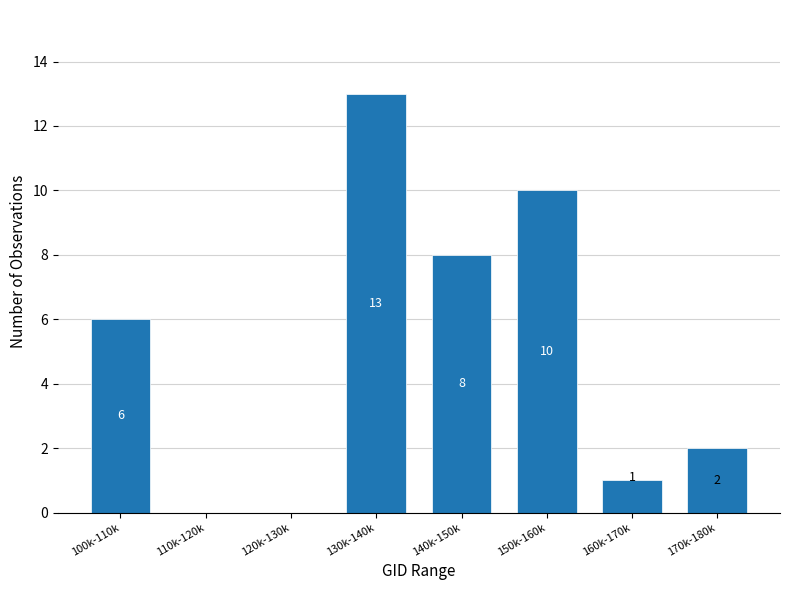

Reading left to right, transcribe all the data shown in this chart.

100k-110k=6	110k-120k=0	120k-130k=0	130k-140k=13	140k-150k=8	150k-160k=10	160k-170k=1	170k-180k=2